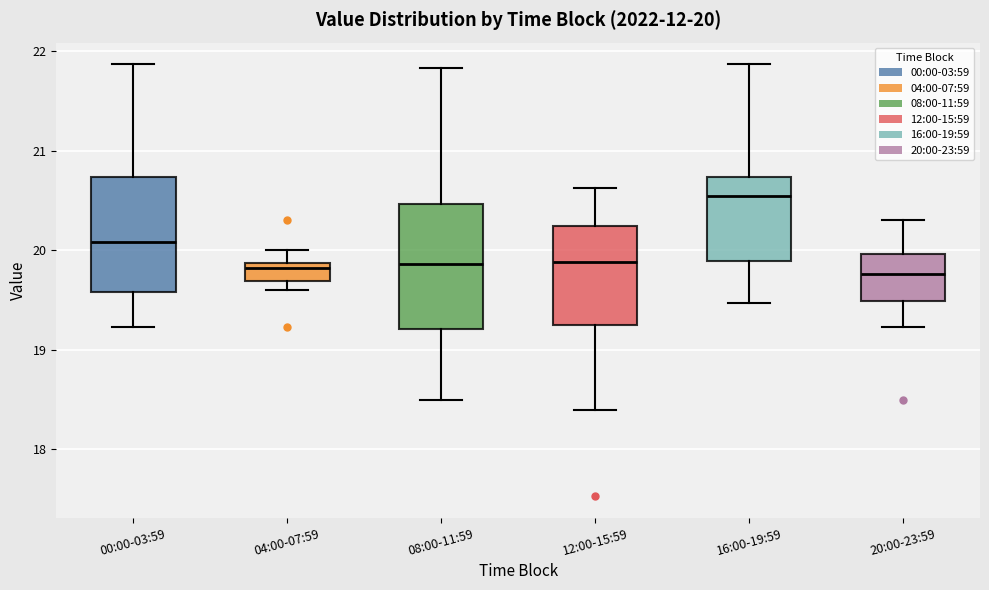

Comparing the boxes themselves (not the whiskers), which one is the tallest?

08:00-11:59